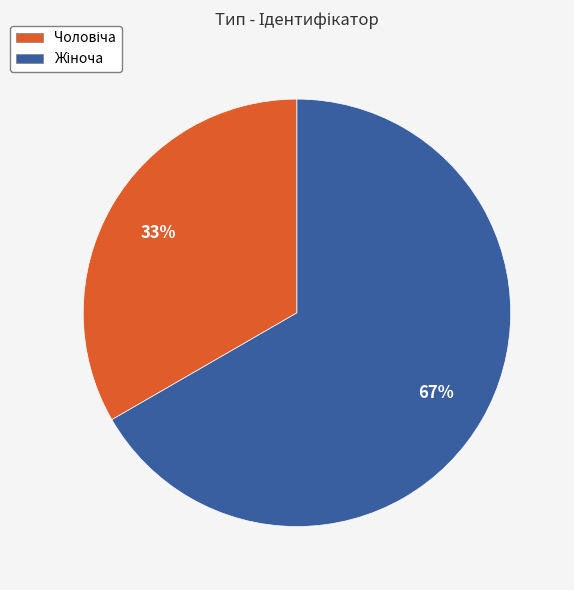

To the nearest percent, what is the average slice percentage?

50%